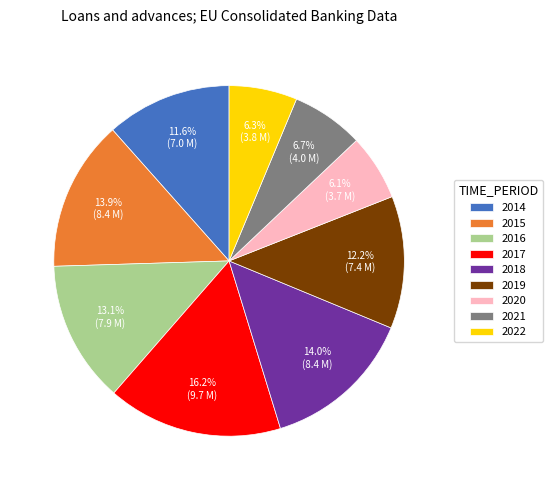

Which slice is the largest?

2017